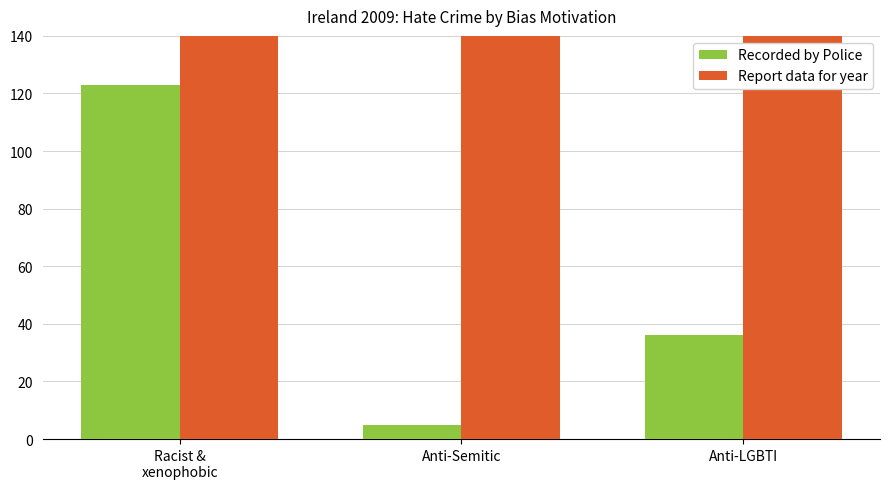

How many bars are there in each group?

2